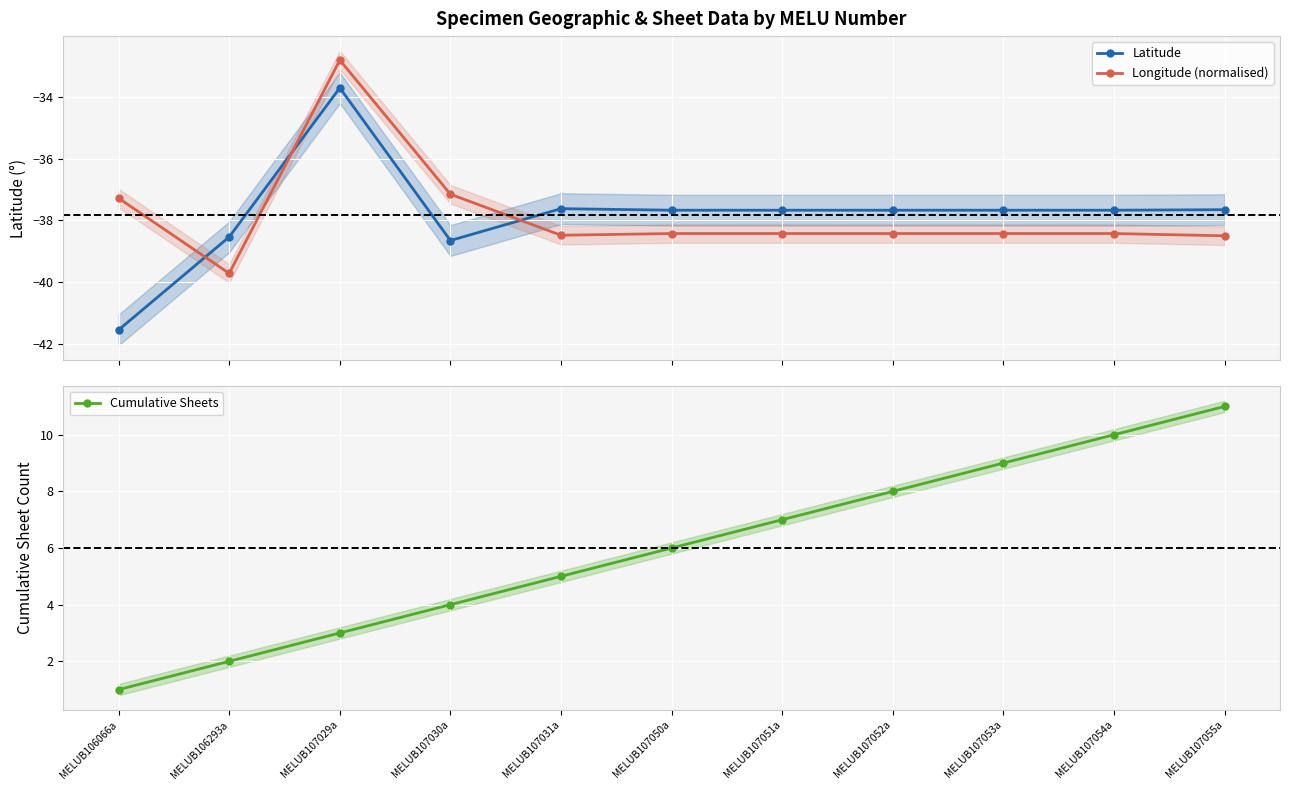

What is the value of the Latitude point at the 8th from the left?

-37.7